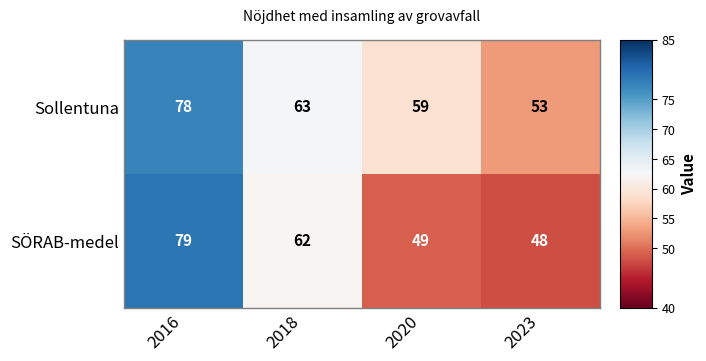

What is the difference between the Sollentuna values at 2020 and 2018?

4